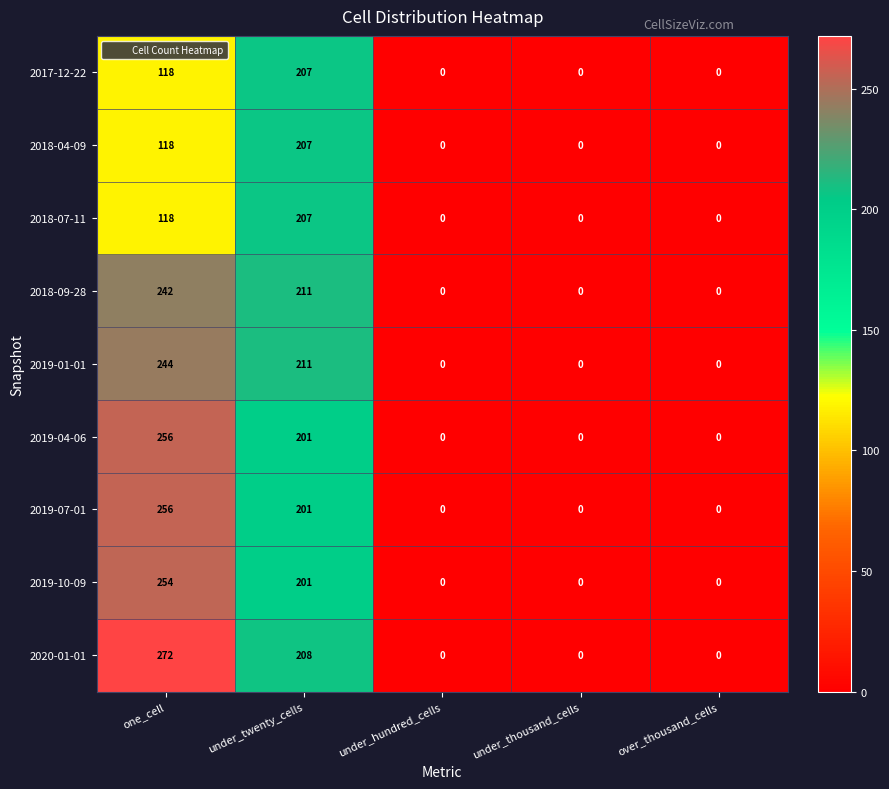

The 2019-10-09 series shows 100 at one_cell. True or false?

False